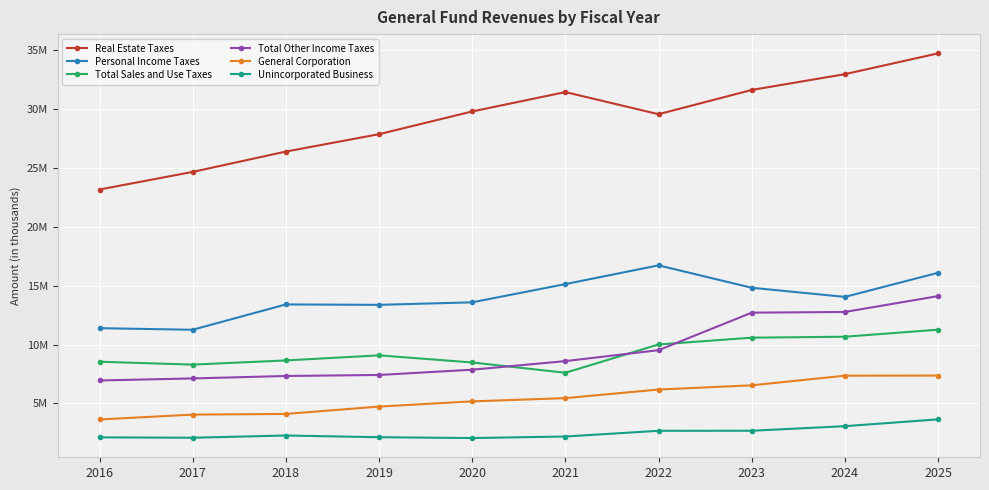

True or false: Personal Income Taxes has more than 0 interior local peaks.

True